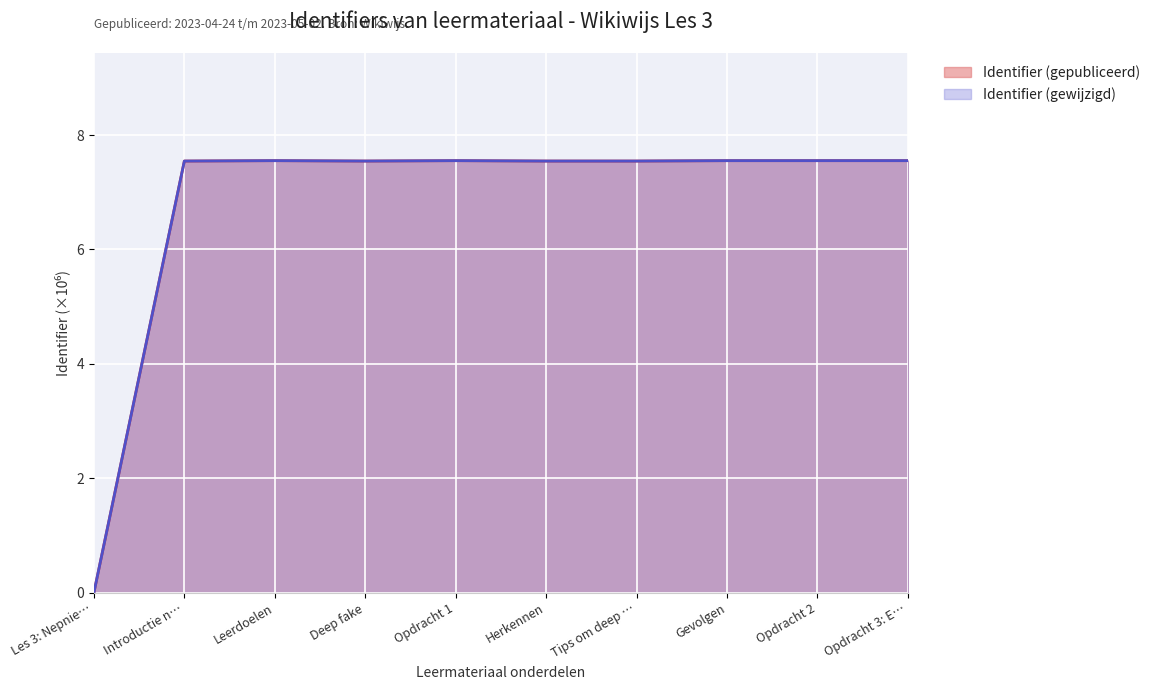

Is the value of Identifier (gewijzigd) at Tips om deep … greater than the value of Identifier (gepubliceerd) at Leerdoelen?

No